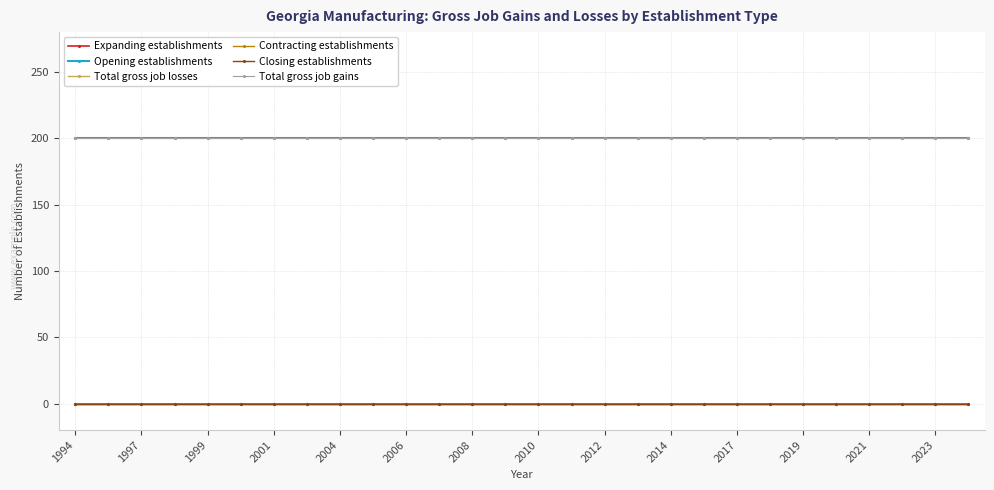

Does the chart display data point markers on the line(s)?

Yes